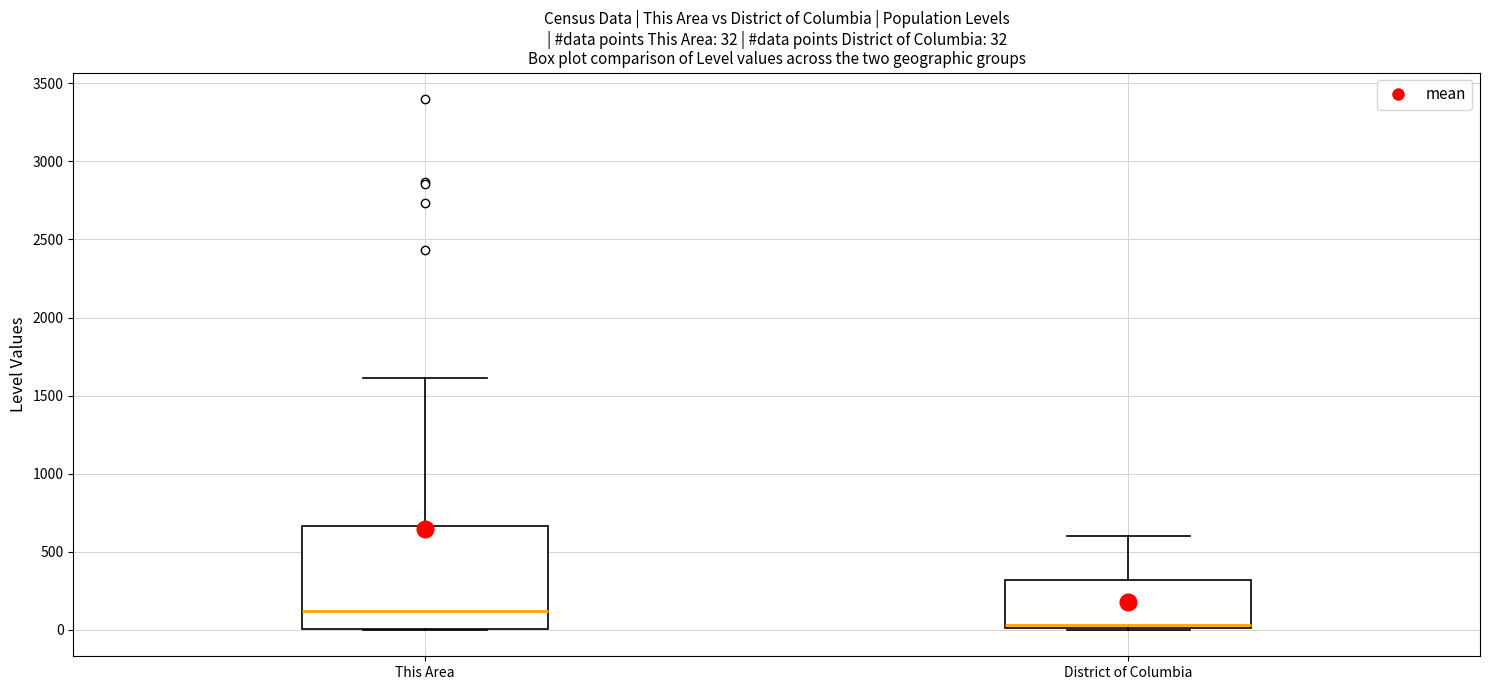

Which box is the tallest, from its lower edge to its upper edge?

This Area